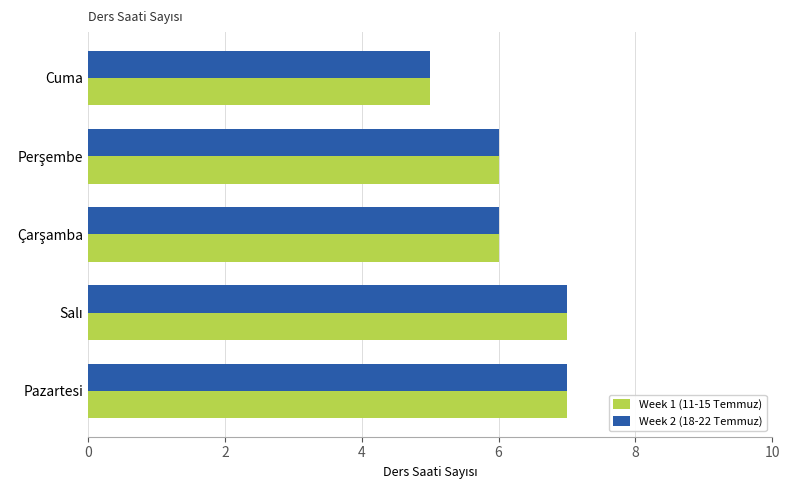

What is the greatest value displayed?

7